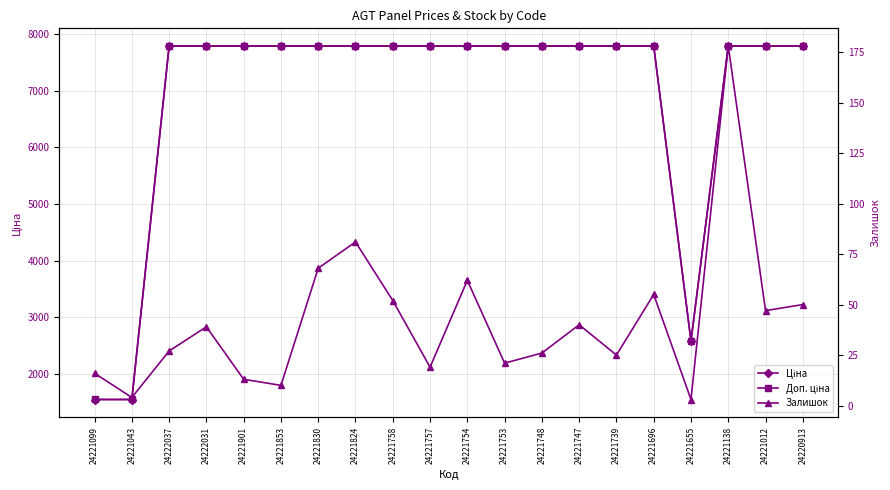

How many interior local valleys does the Ціна series have?

1